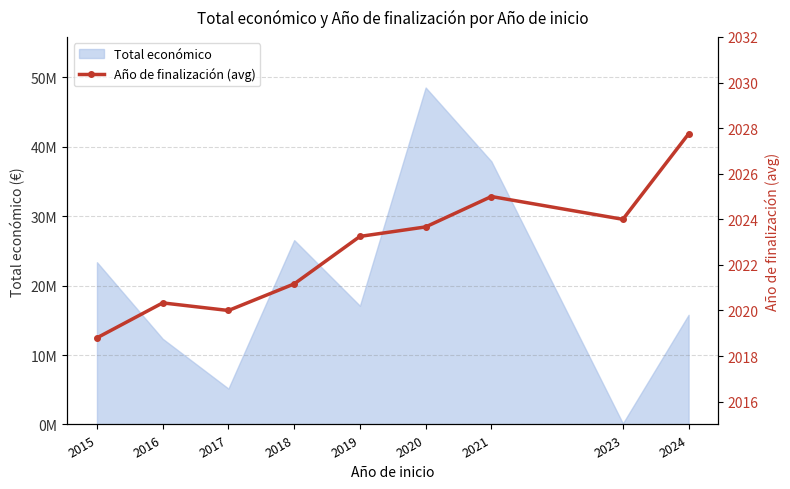

At which category does the data reach its first local peak?

2016